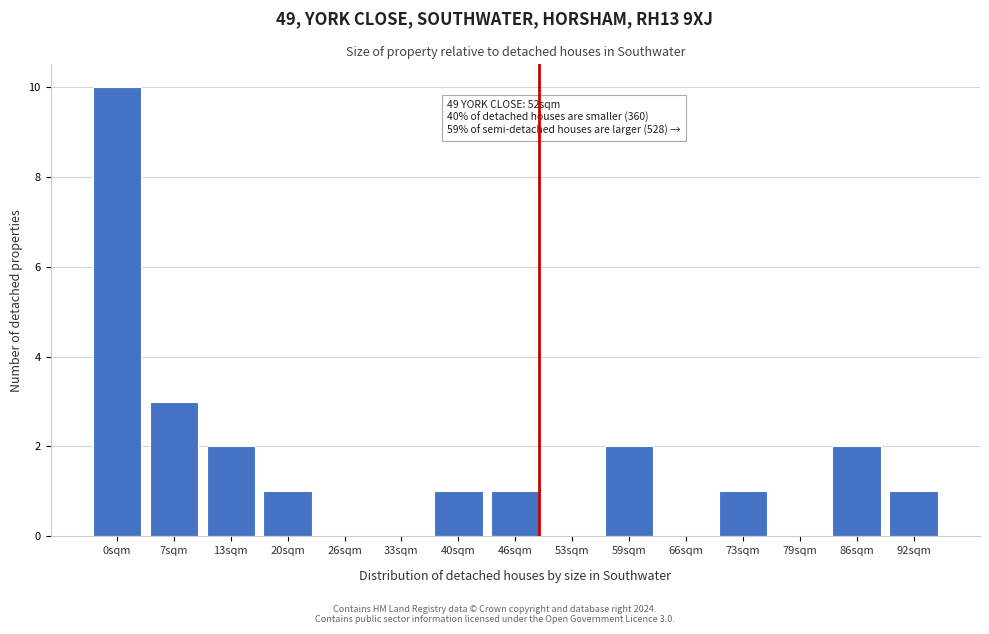

Reading right to left, extract all data points from this chart.

92sqm=1	86sqm=2	79sqm=0	73sqm=1	66sqm=0	59sqm=2	53sqm=0	46sqm=1	40sqm=1	33sqm=0	26sqm=0	20sqm=1	13sqm=2	7sqm=3	0sqm=10